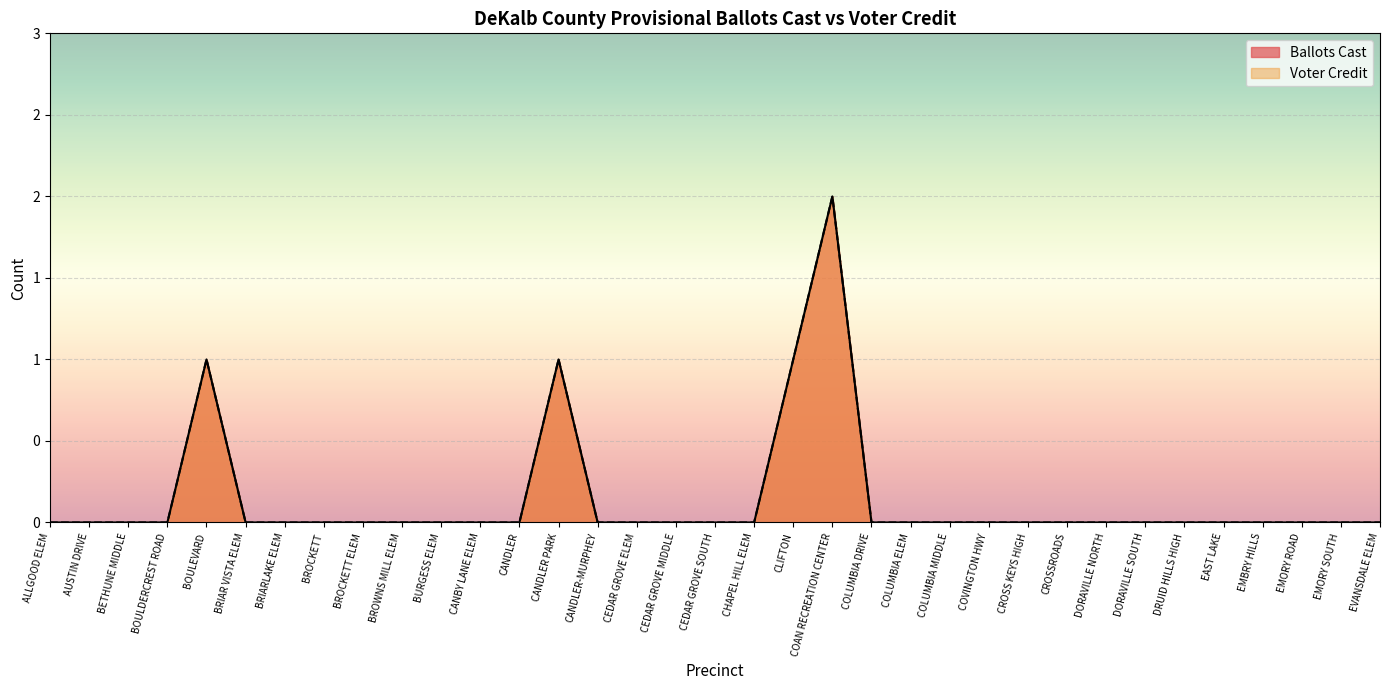

True or false: Voter Credit and Ballots Cast cross at least once.

False